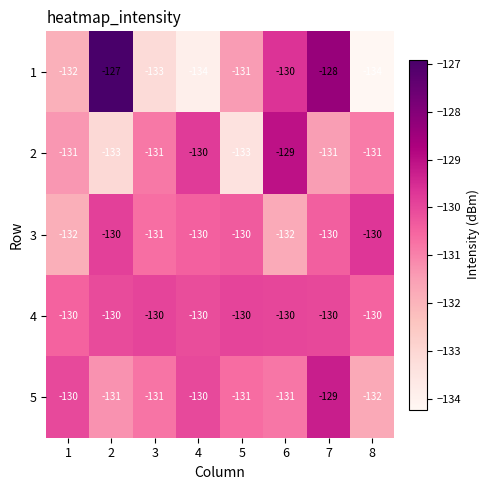

What is the spread (max minus min) of values at 8?

4